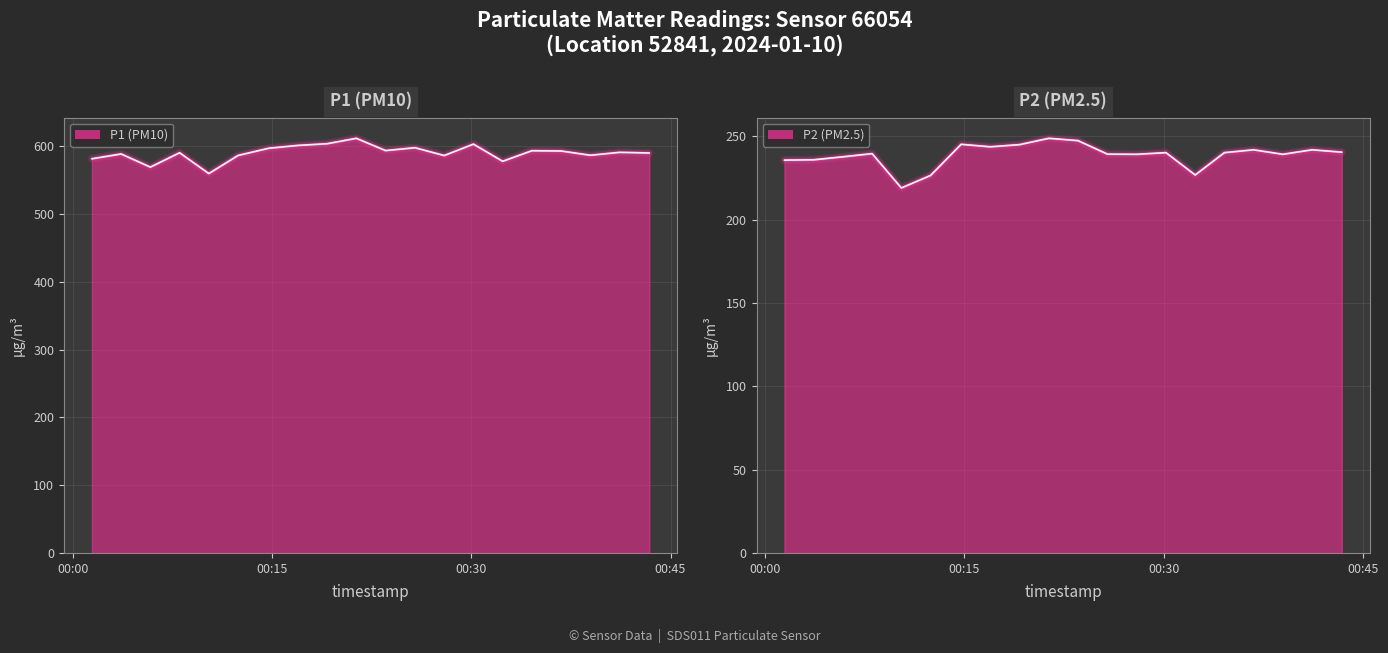

What is the value of the P2 (PM2.5) point at the 19th from the left?

242.0